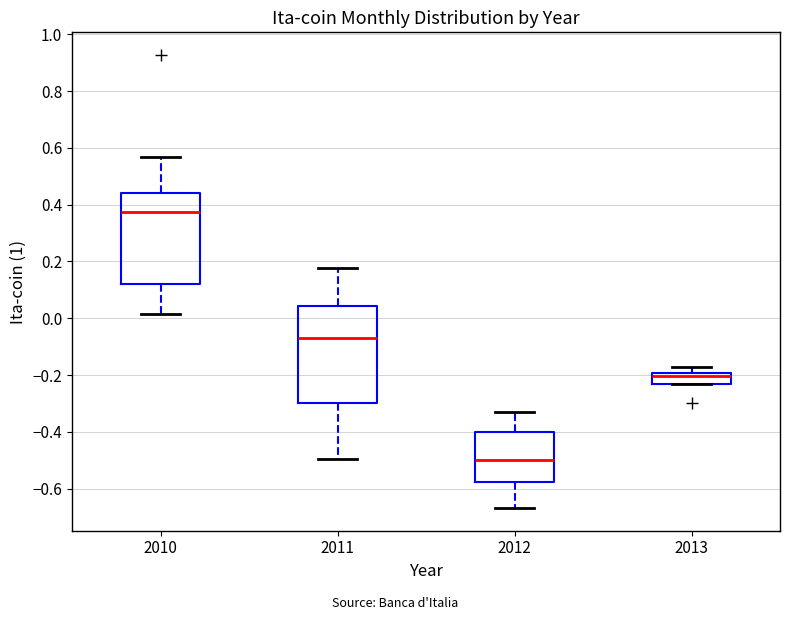

Reading left to right, transcribe this box plot: for each box, give where its median line is, the range the box spans, and where its two whiskers end, as read against the y-axis. The values are not printed on the chart, so give them approximately, as read against the axis.

2010: median 0.38, box 0.12 to 0.44, whiskers 0.02 to 0.56
2011: median -0.06, box -0.30 to 0.04, whiskers -0.50 to 0.18
2012: median -0.50, box -0.58 to -0.40, whiskers -0.66 to -0.34
2013: median -0.20 (just below the box's upper edge), box -0.24 to -0.20, whiskers -0.24 to -0.18